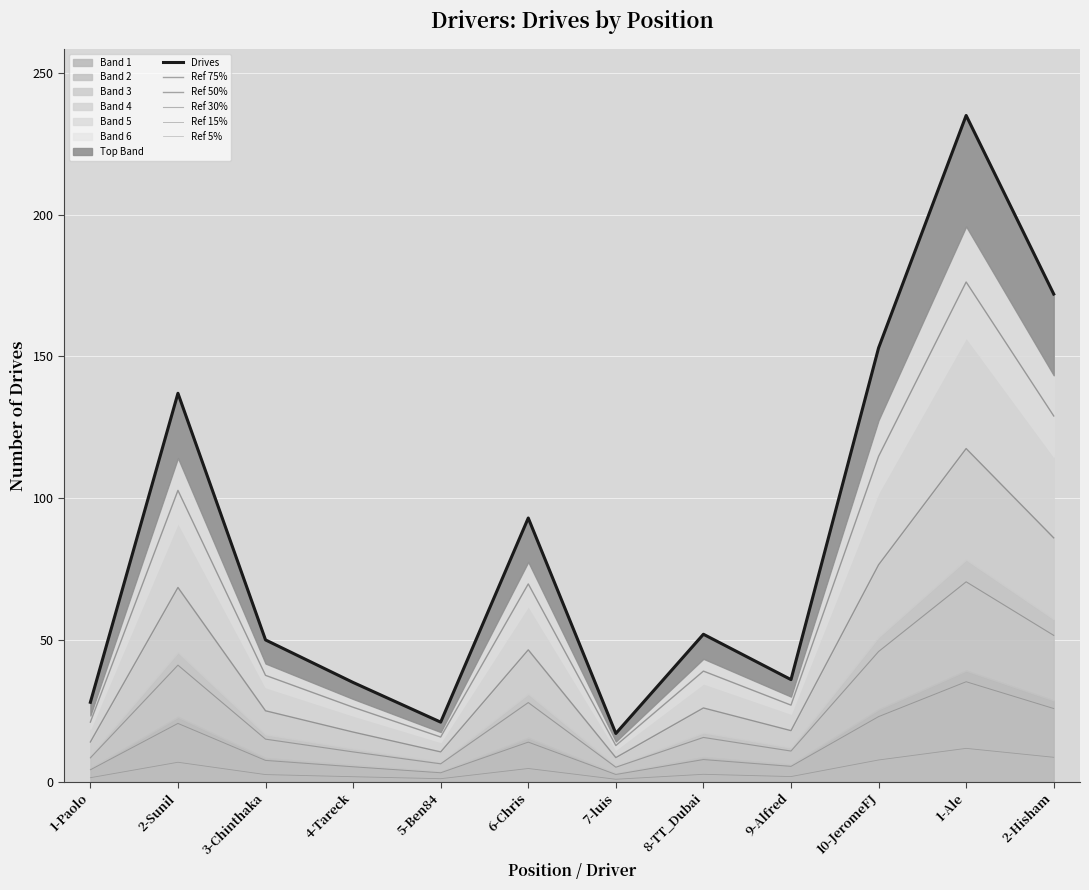

The value of Drives at 2-Hisham is 172.0. True or false?

True